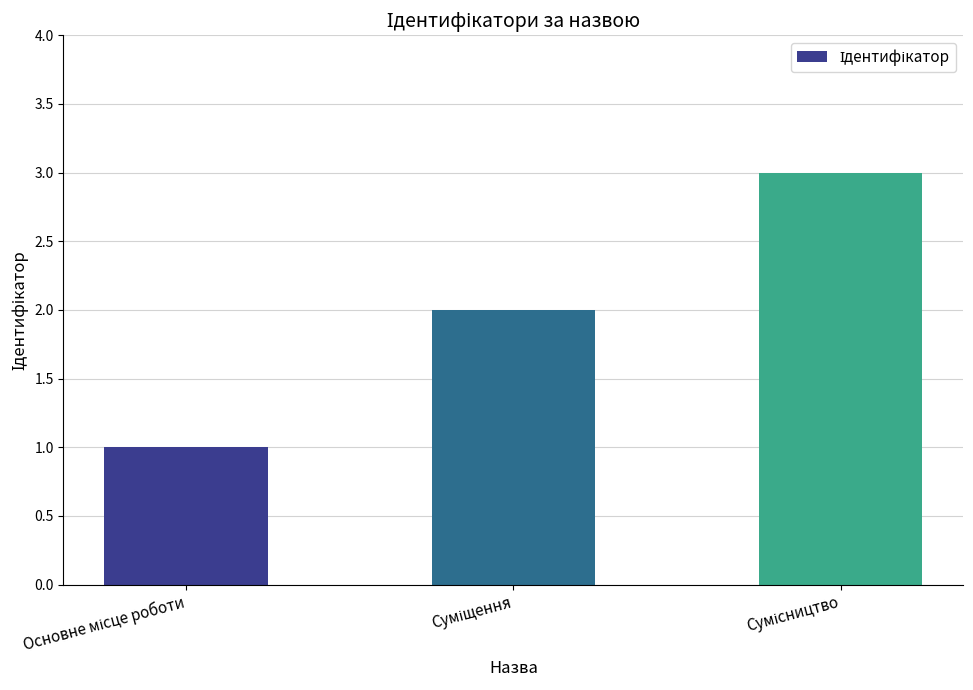

What is the greatest value displayed?

3